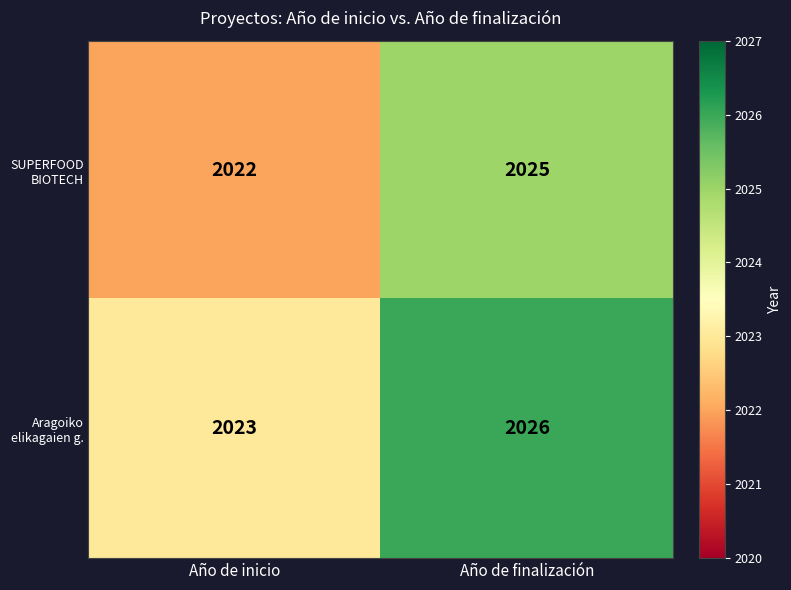

The SUPERFOOD BIOTECH series shows 2928 at Año de finalización. True or false?

False